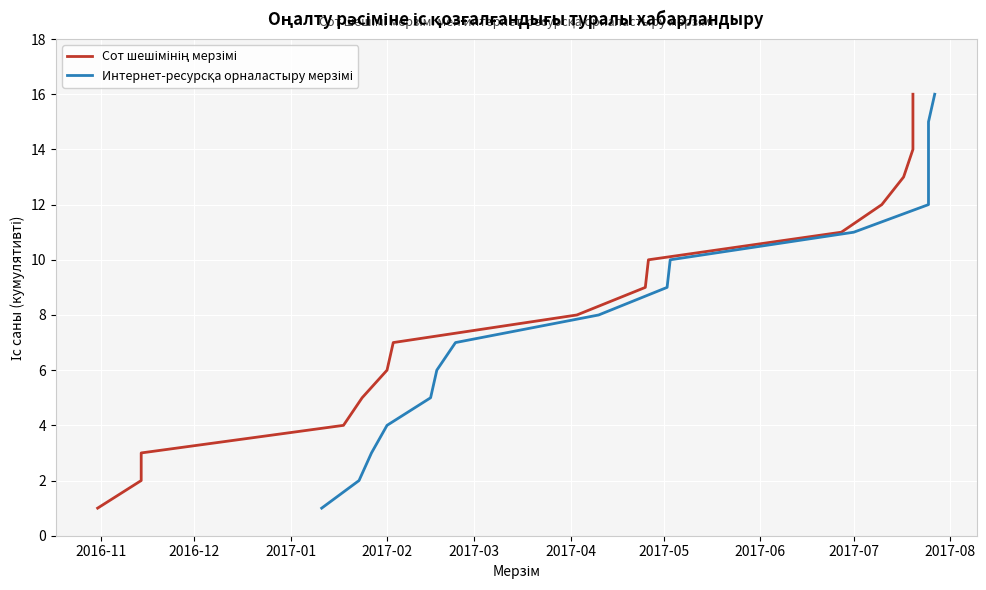

What is the maximum value for Сот шешімінің мерзімі?

16